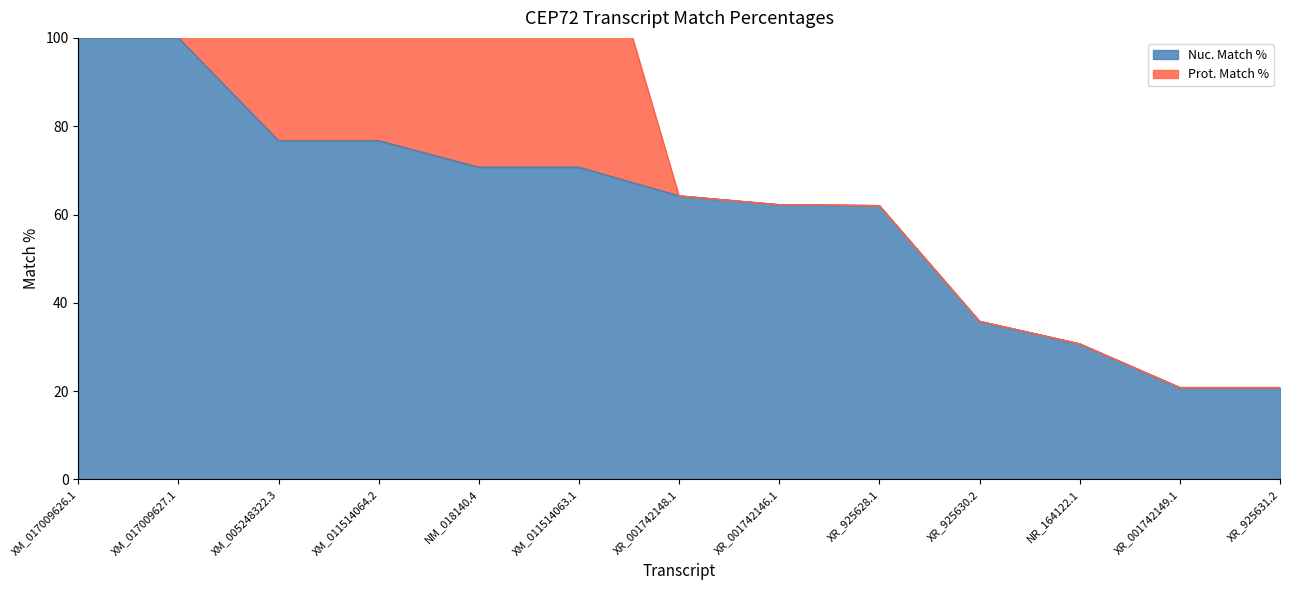

Reading left to right, extract all data points from this chart.

XM_017009626.1=100.0	XM_017009627.1=100.0	XM_005248322.3=76.7	XM_011514064.2=76.7	NM_018140.4=70.7	XM_011514063.1=70.7	XR_001742148.1=64.2	XR_001742146.1=62.2	XR_925628.1=62.0	XR_925630.2=35.8	NR_164122.1=30.7	XR_001742149.1=20.8	XR_925631.2=20.8